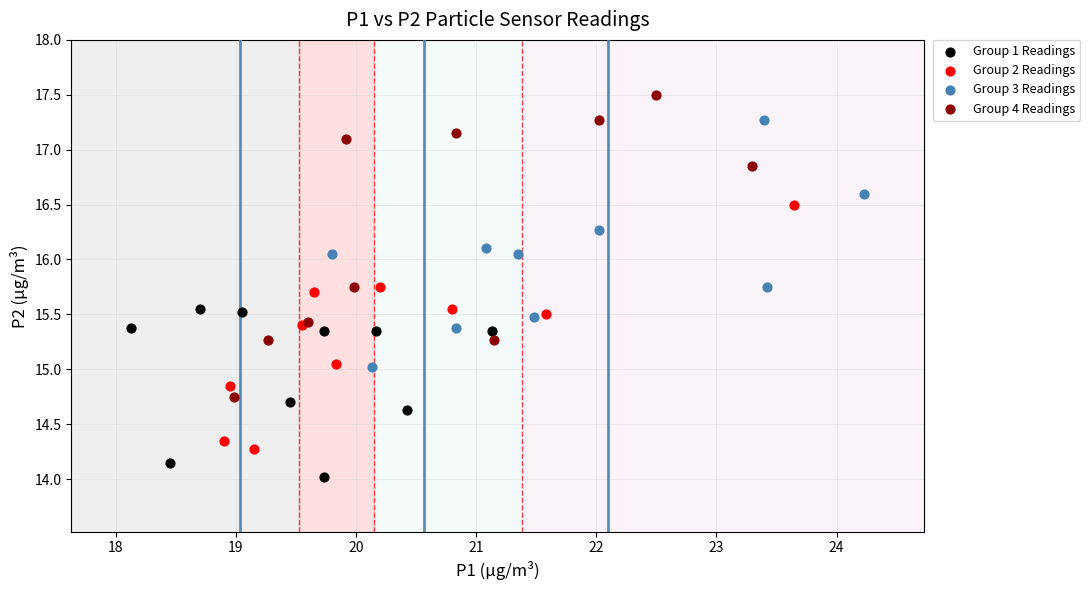

Which series contains the lowest Y value?

Group 1 Readings